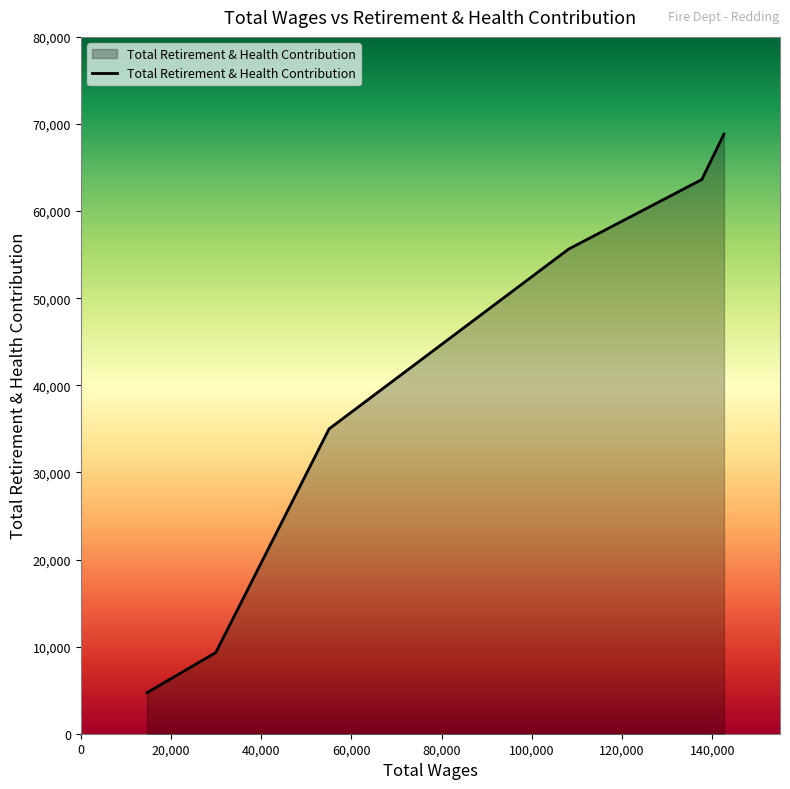

What is the average value?

39522